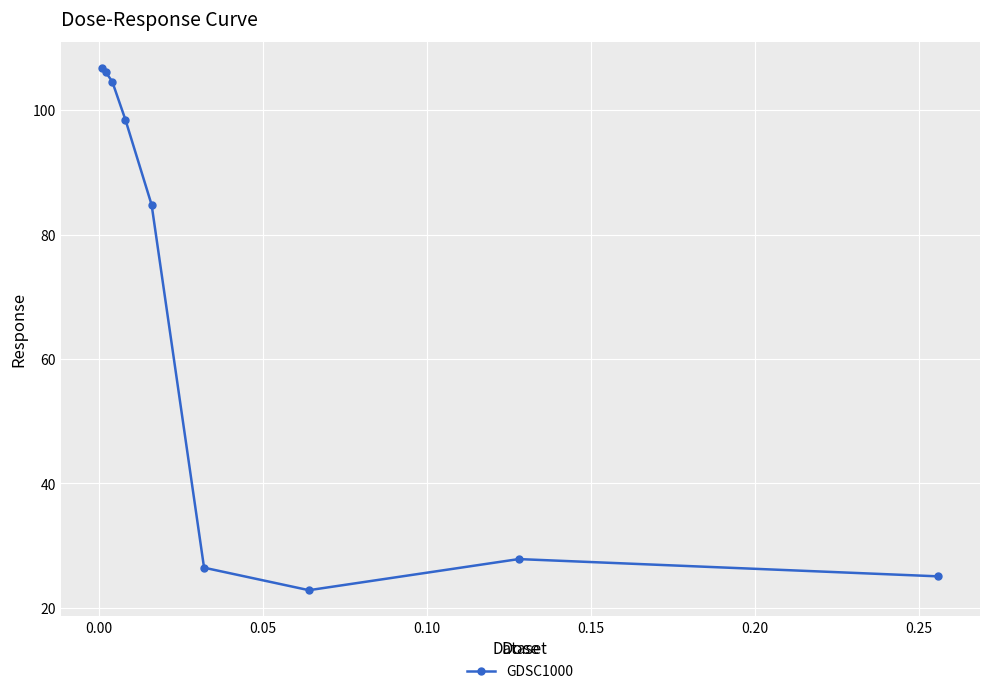

Reading right to left, extract all data points from this chart.

25.1	27.9	22.9	26.5	84.8	98.5	104.6	106.1	106.7